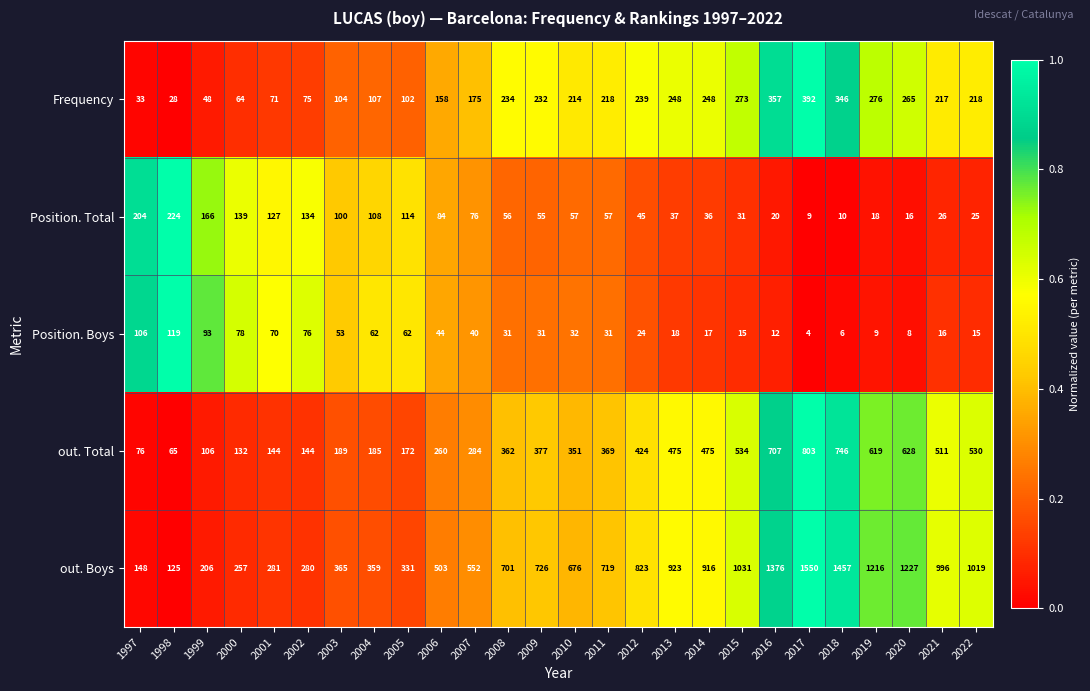

What is the sum of all out. Total values?

9668